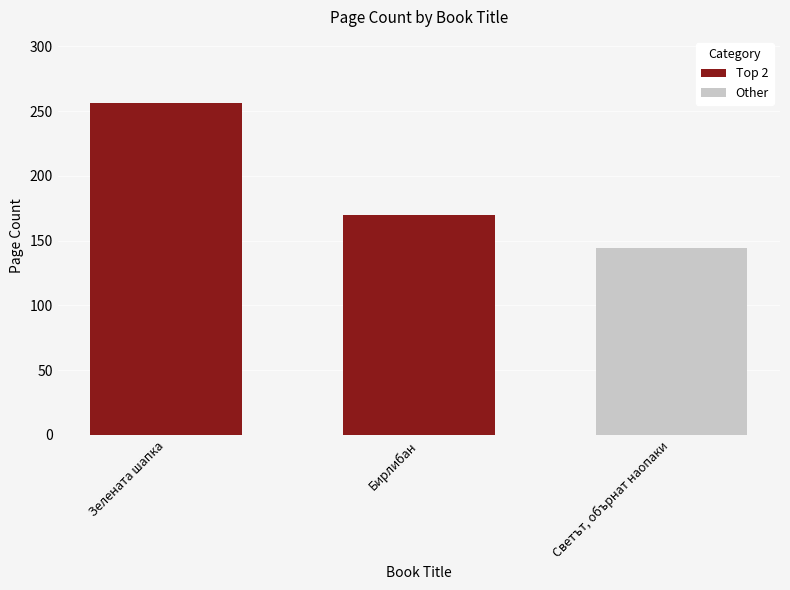

List the labels in order of value, smallest first.

Светът, обърнат наопаки, Бирлибан, Зелената шапка